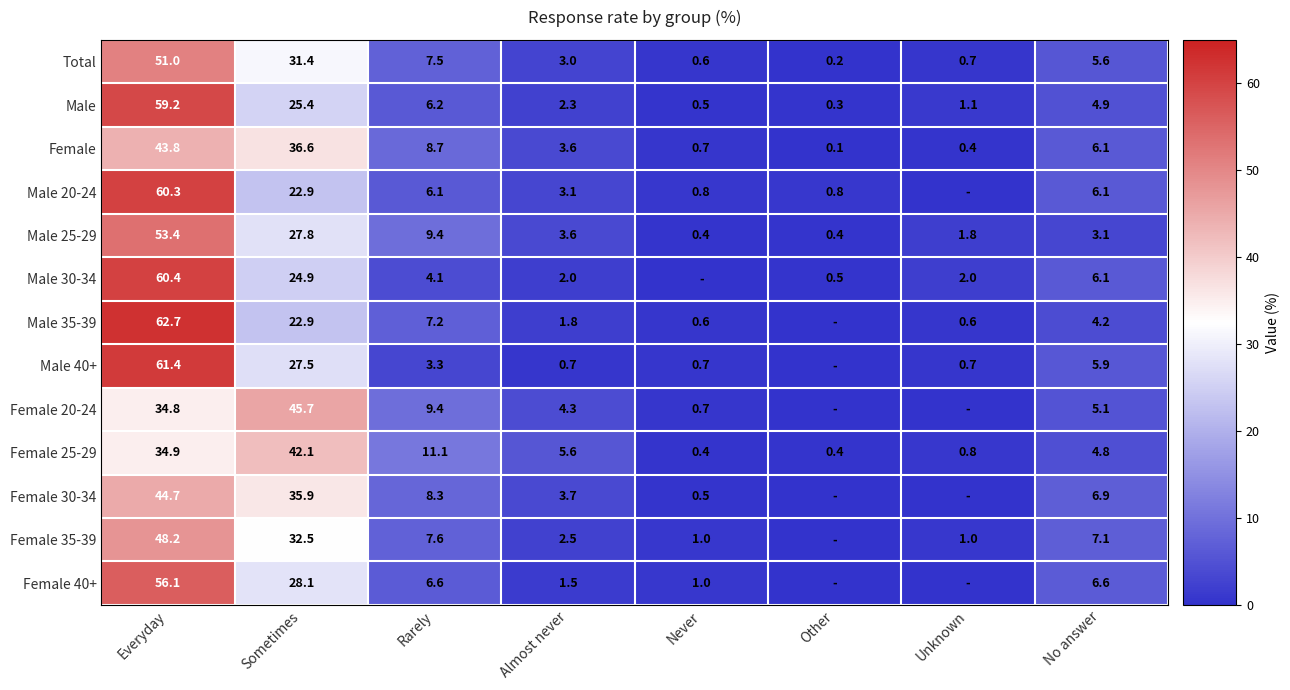

True or false: Male 40+ has a value of 5.9 at No answer.

True